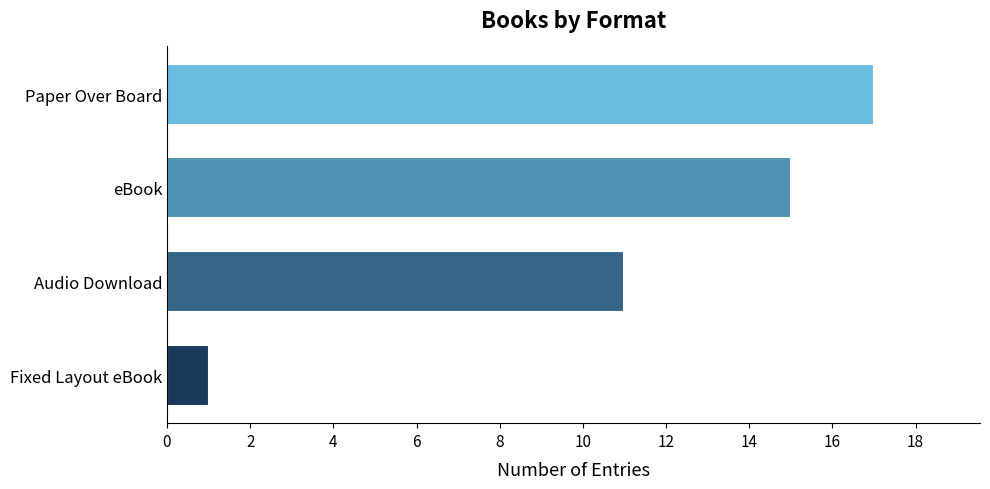

Between eBook and Audio Download, which is larger?

eBook